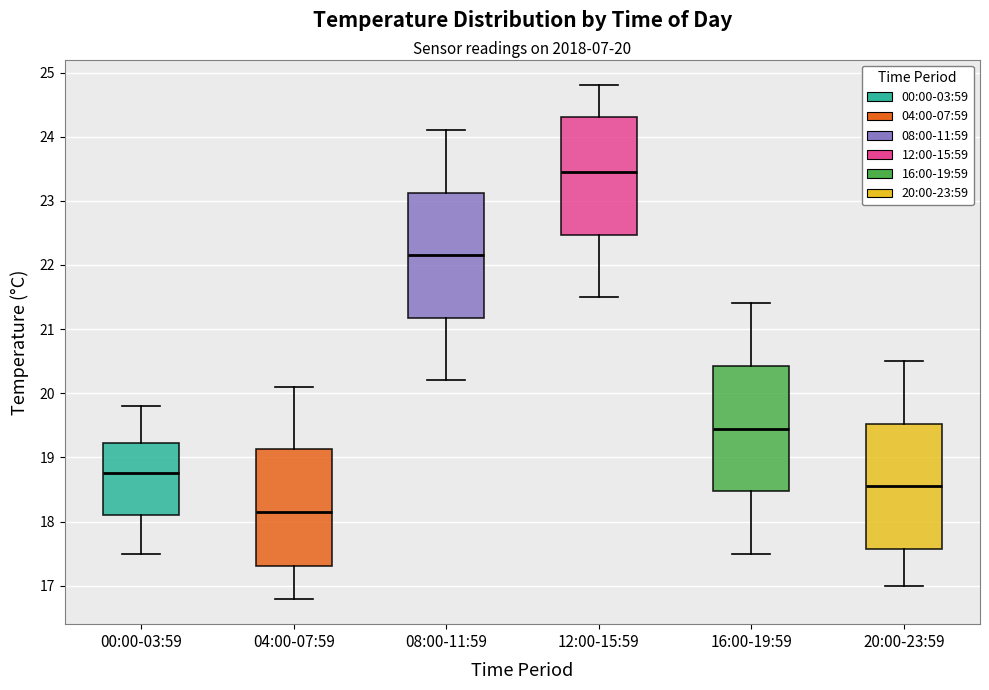

Which box has the highest median line?

12:00-15:59